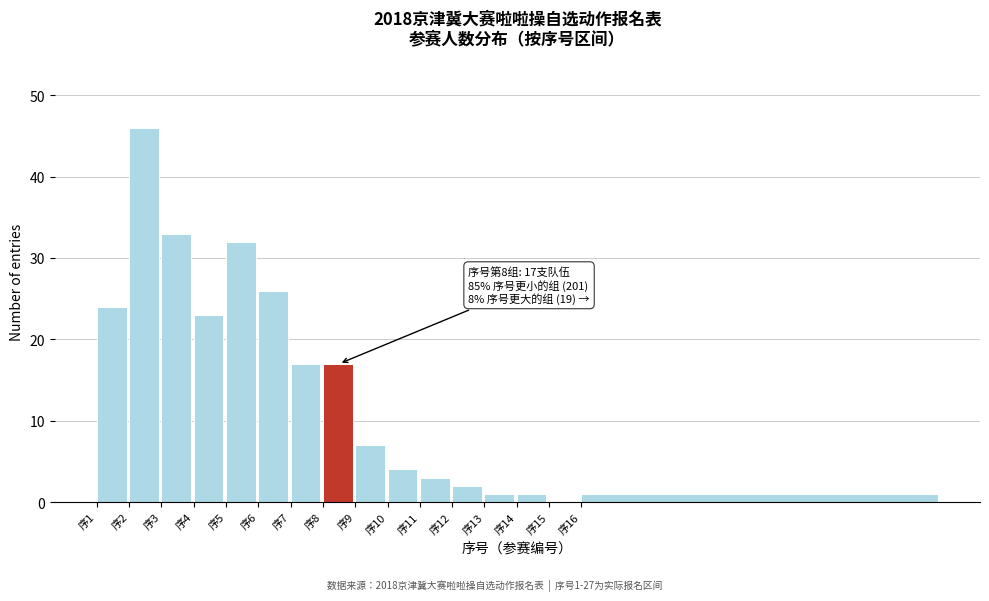

Reading left to right, list all the values displayed in this chart.

序1=24	序2=46	序3=33	序4=23	序5=32	序6=26	序7=17	序8=17	序9=7	序10=4	序11=3	序12=2	序13=1	序14=1	序15=0	序16=1